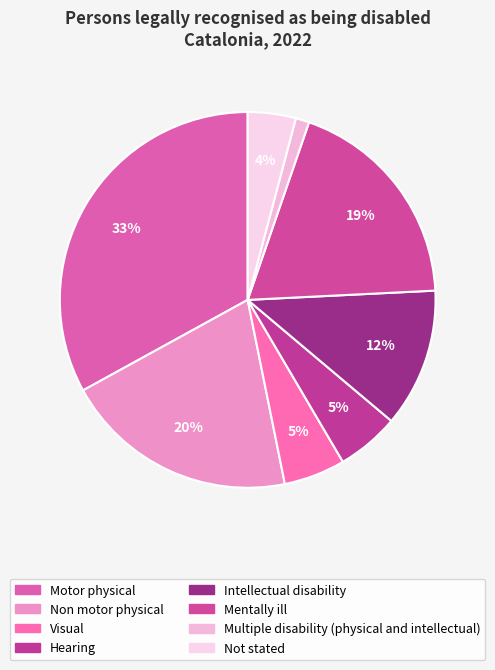

What percentage is the Not stated slice, to the nearest percent?

4%